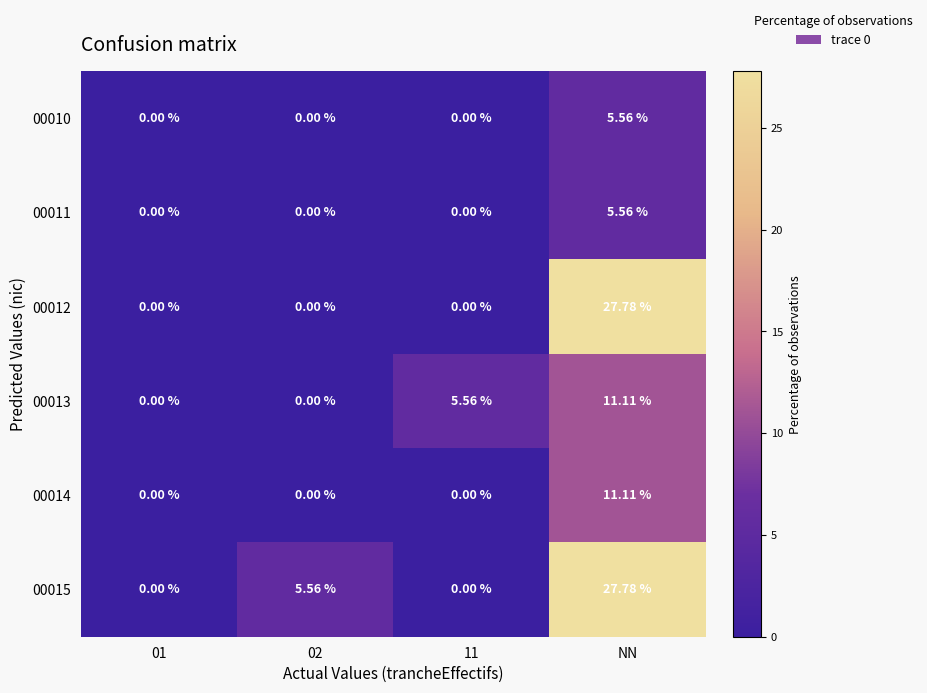

At which category is the sum across all series the highest?

NN